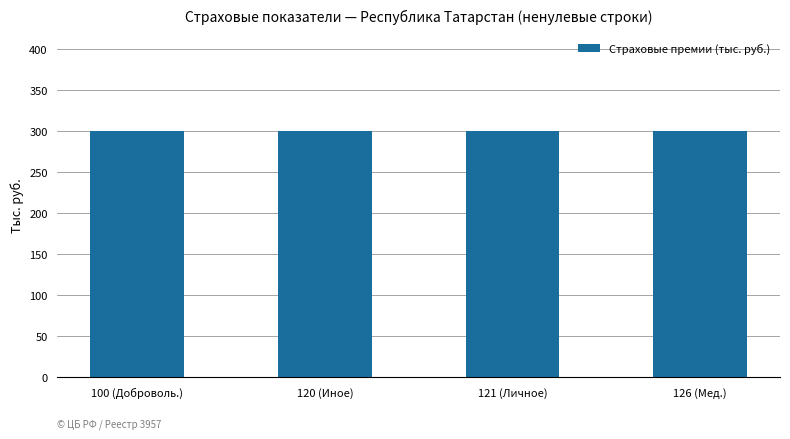

Is it true that the value at 124 is -192?

False